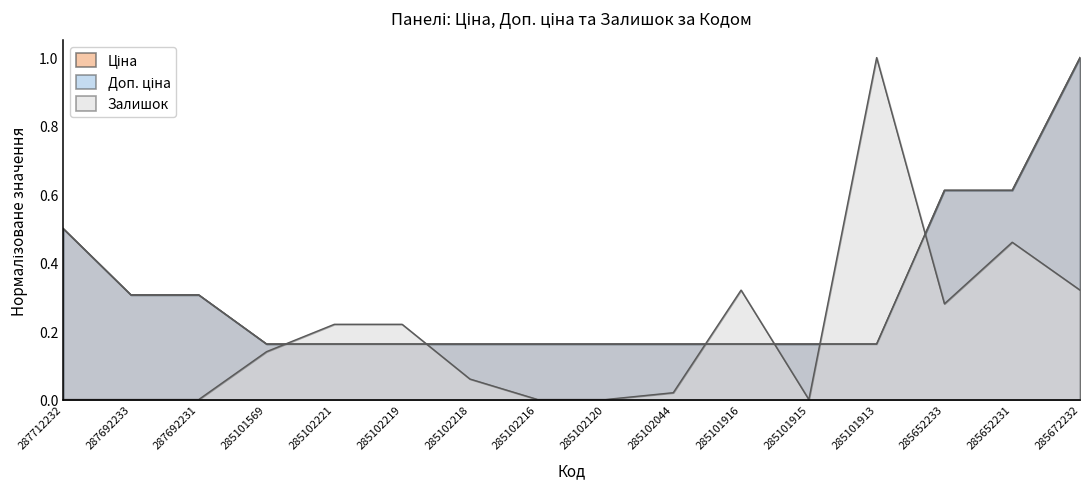

How many lines are shown in the chart?

3